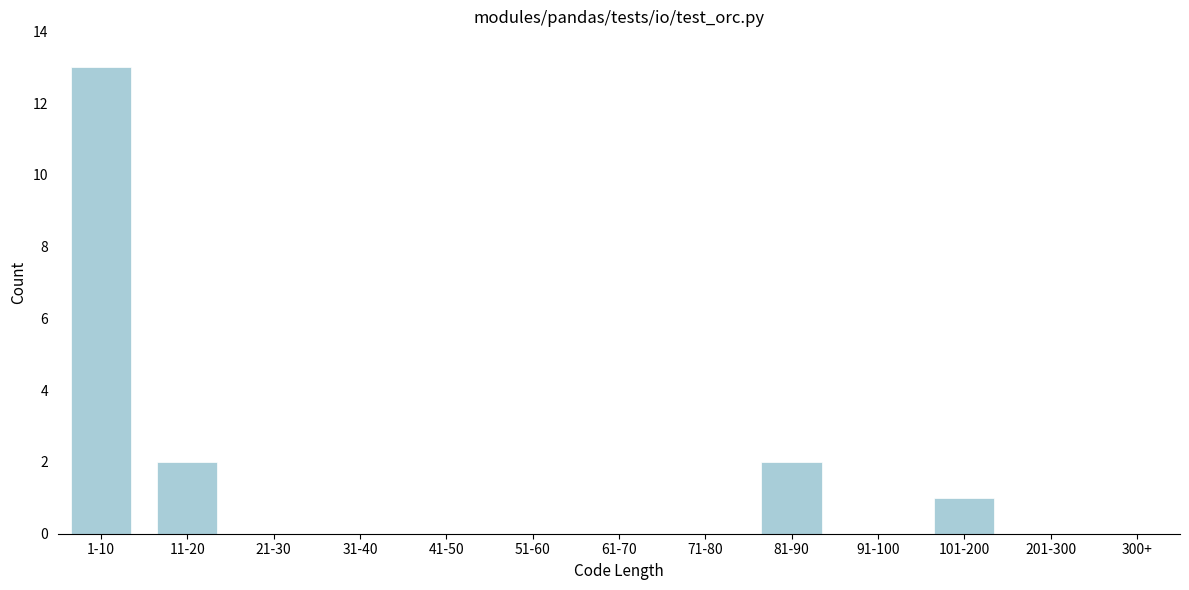

Reading left to right, list all the values displayed in this chart.

1-10=13	11-20=2	21-30=0	31-40=0	41-50=0	51-60=0	61-70=0	71-80=0	81-90=2	91-100=0	101-200=1	201-300=0	300+=0